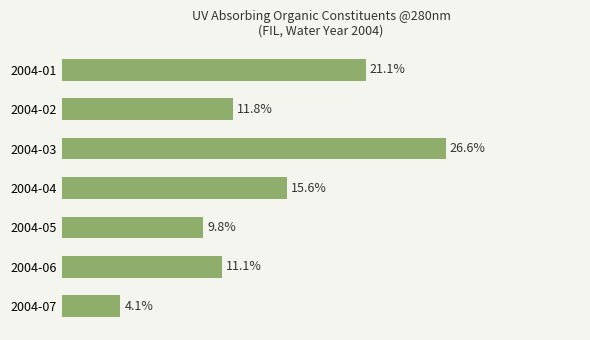

Are the bars horizontal?

Yes